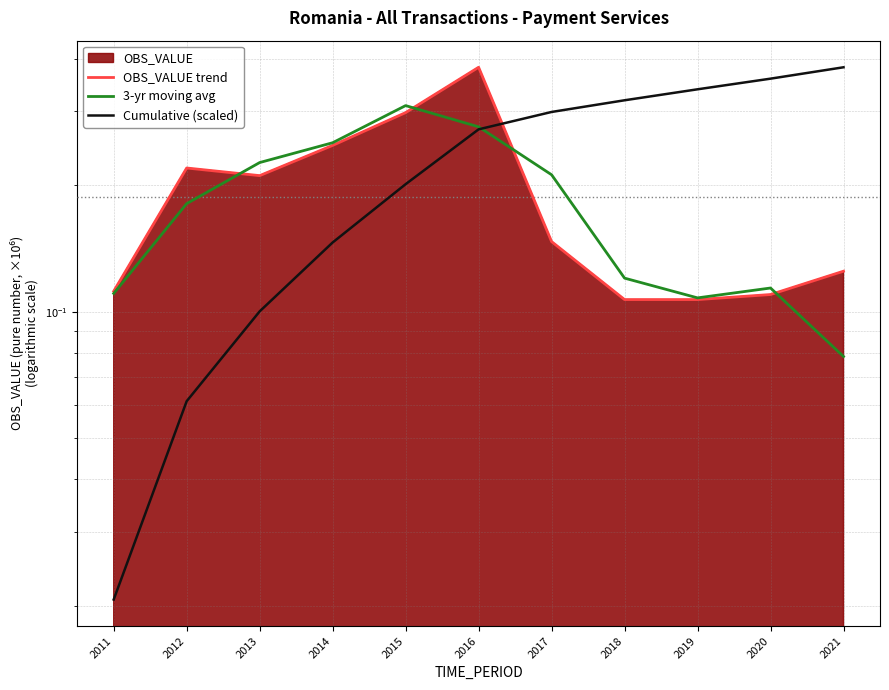

Is it true that 3-yr moving avg equals 0.3 at 2015?

True